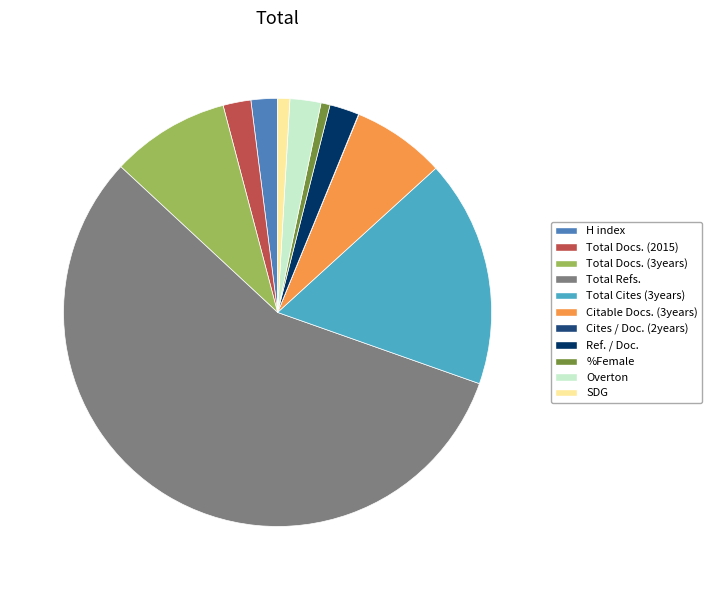

Combined, do Total Cites (3years) and %Female account for over 50%?

No